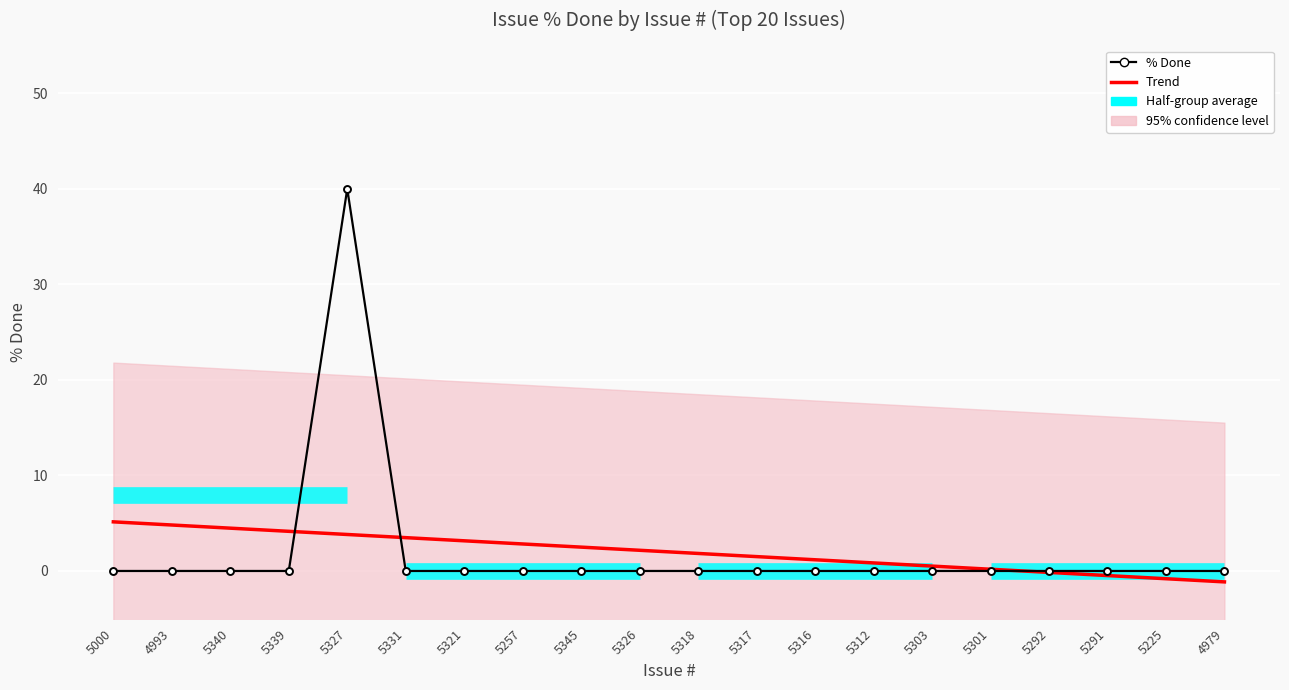

The value of Trend at 5318 is 0.7. True or false?

False